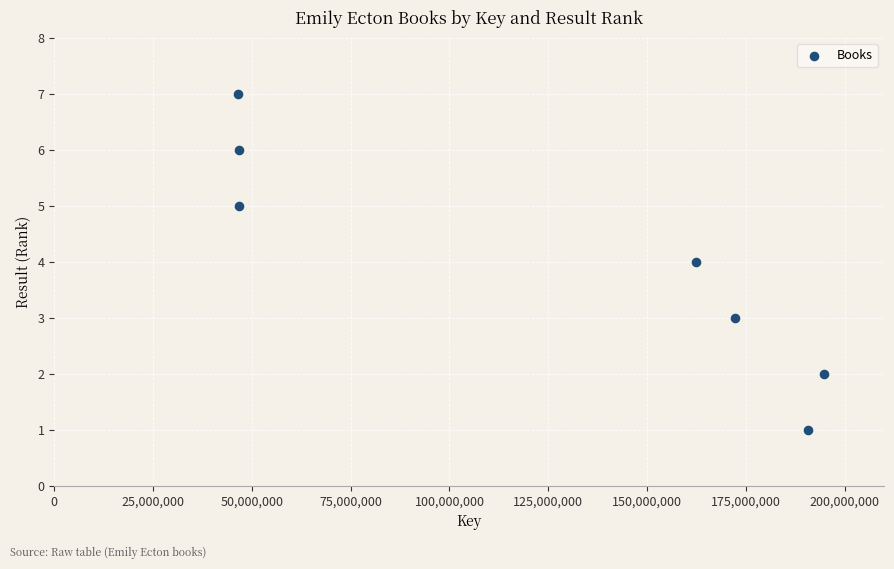

What is the range of Y values (max minus min)?

6